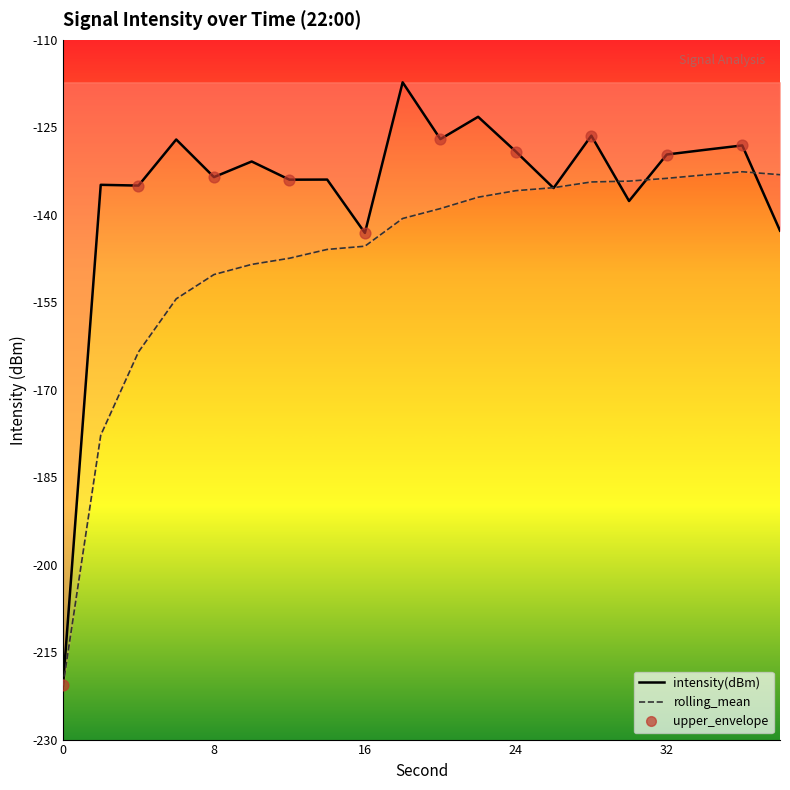

Which series contains the highest Y value?

intensity(dBm)